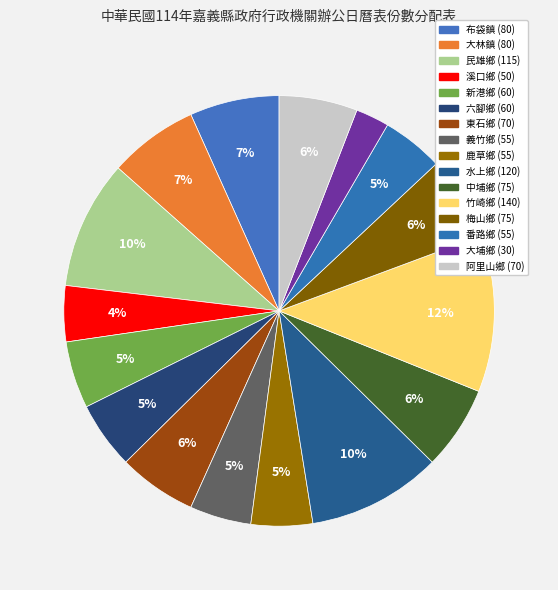

Do 大埔鄉 and 鹿草鄉 together represent more than half of the pie?

No